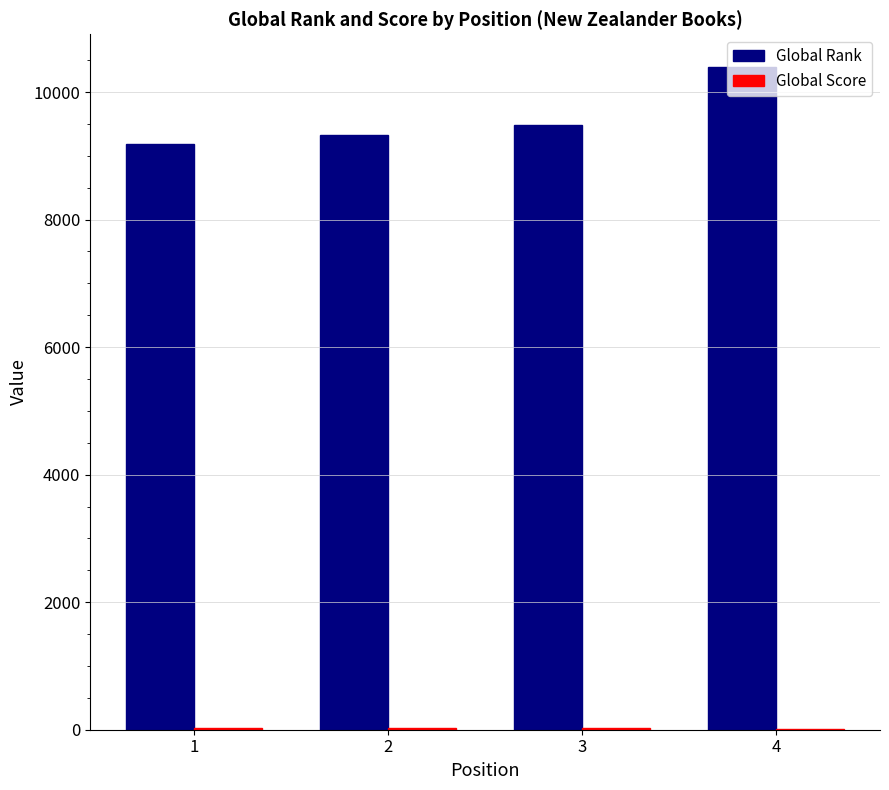

Which series changed the most between 1 and 4?

Global Rank